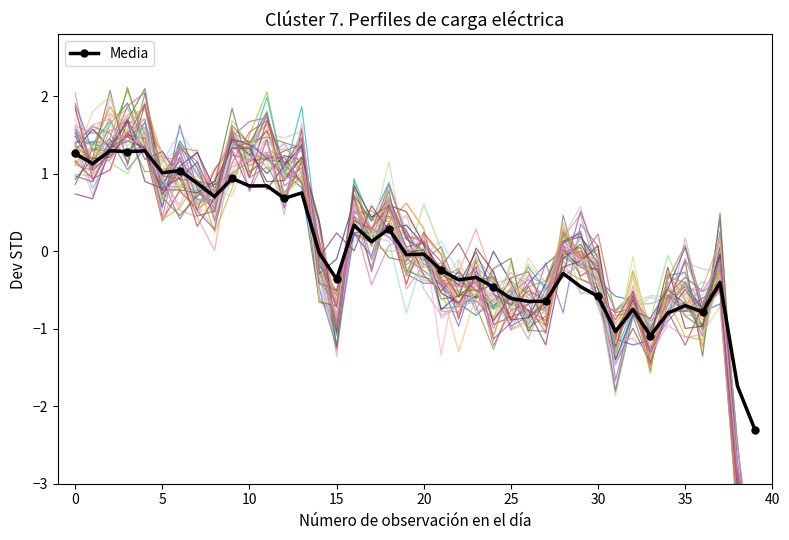

True or false: Media has more than 0 points higher than both neighbors.

True